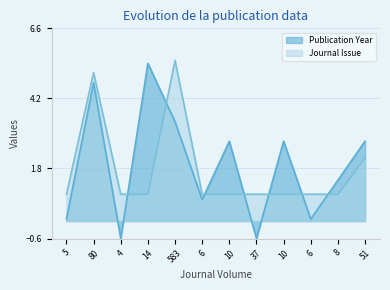

Does the chart display data point markers on the line(s)?

No